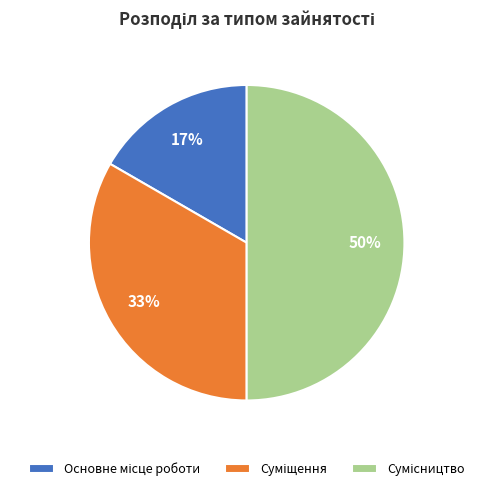

To the nearest percent, what is the average slice percentage?

33%